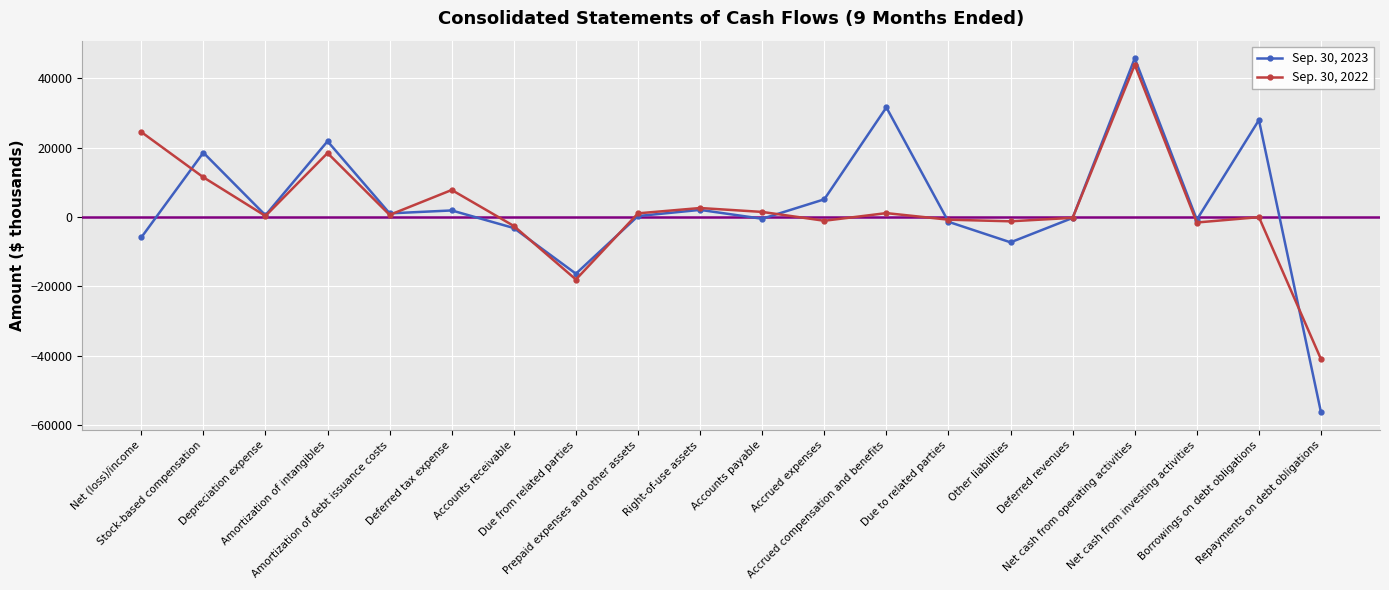

List the series in order of their peak value, highest first.

Sep. 30, 2023, Sep. 30, 2022